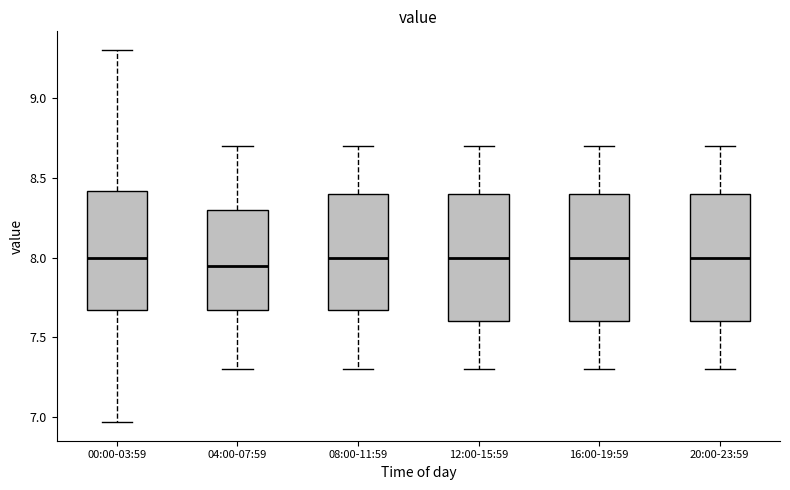

Where does the upper whisker of the box for 00:00-03:59 end on the y-axis? The values are not printed on the chart, so give them approximately, as read against the axis.

9.30